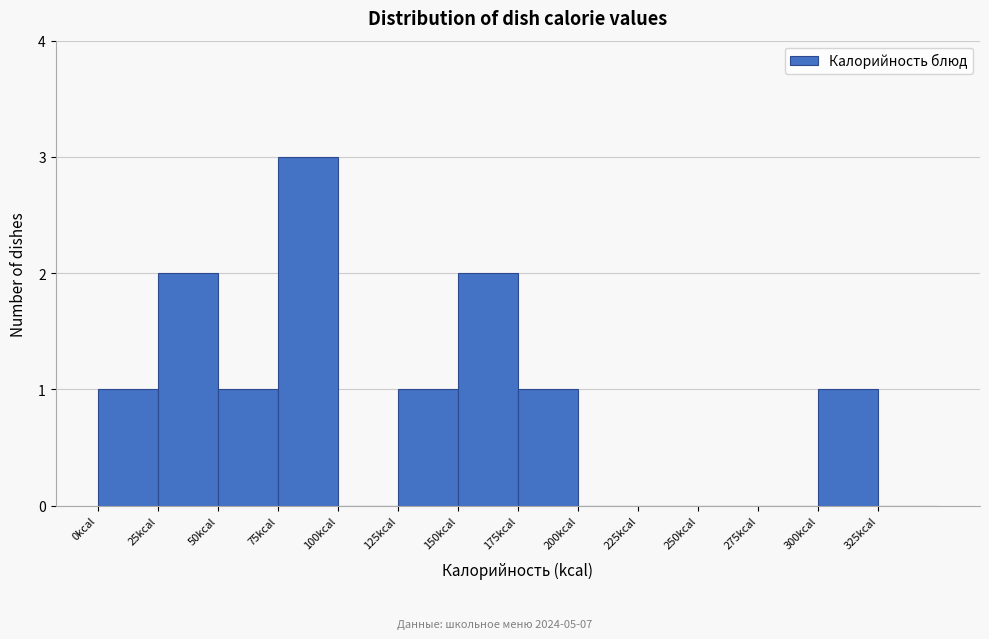

How tall is the bar that spans 25 to 50 on the x-axis? The values are not printed on the chart, so give them approximately, as read against the axis.

2